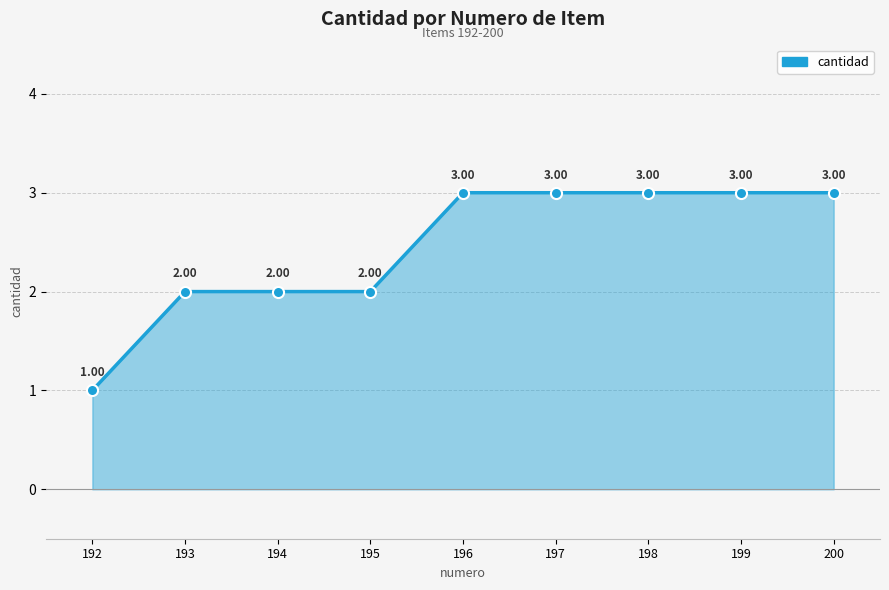

What is the difference between the maximum and minimum values?

2